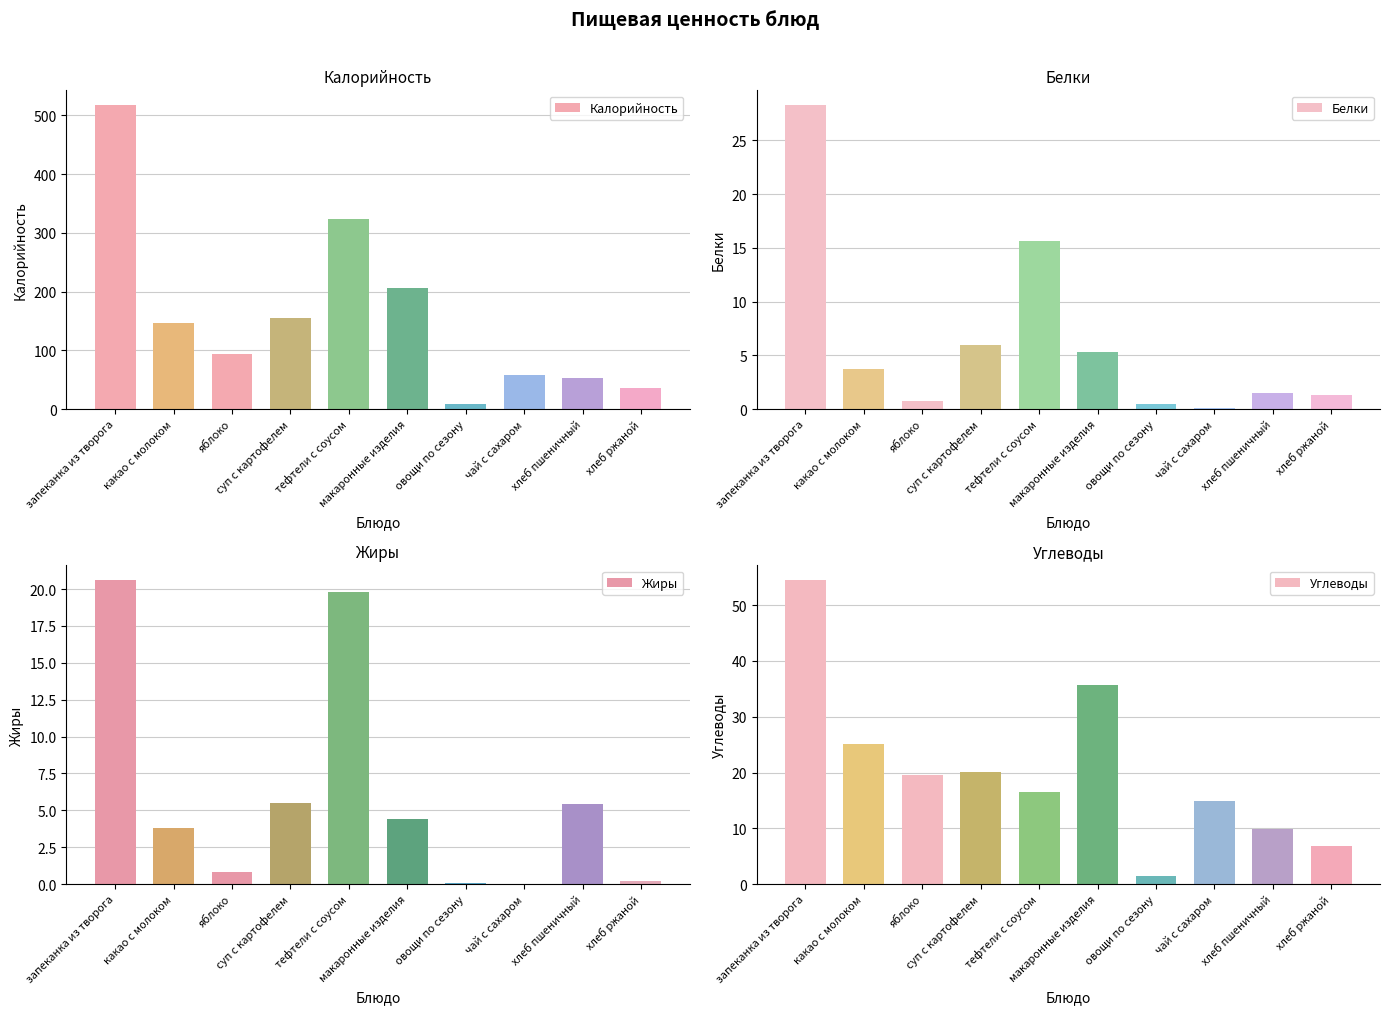

What position from the right is чай с сахаром?

3